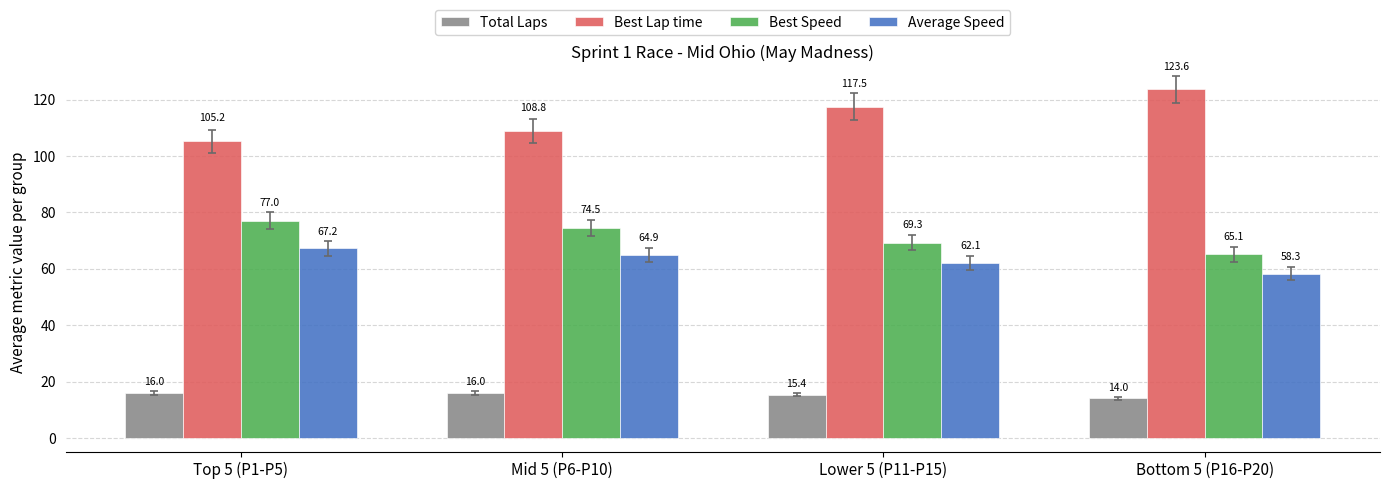

Between Top 5 (P1-P5) and Lower 5 (P11-P15), which series saw the biggest shift?

Best Lap time